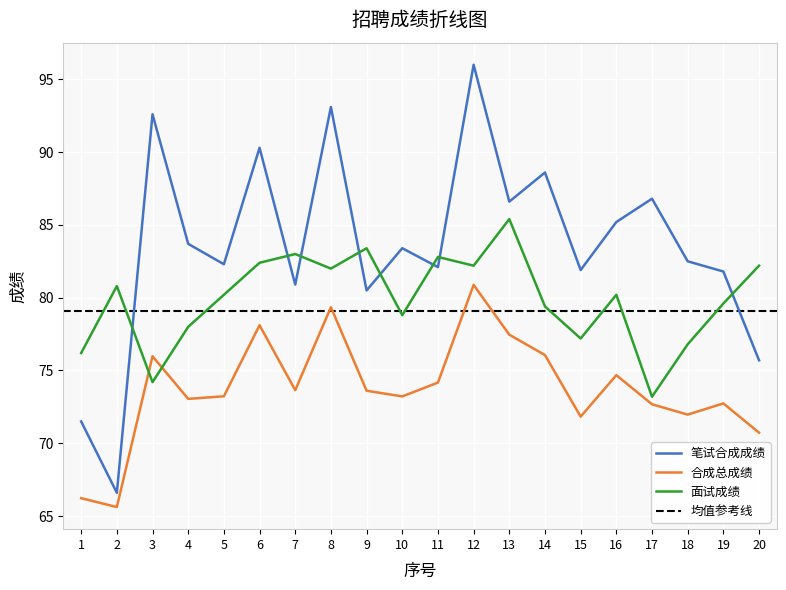

How many interior local peaks does the 面试成绩 series have?

6